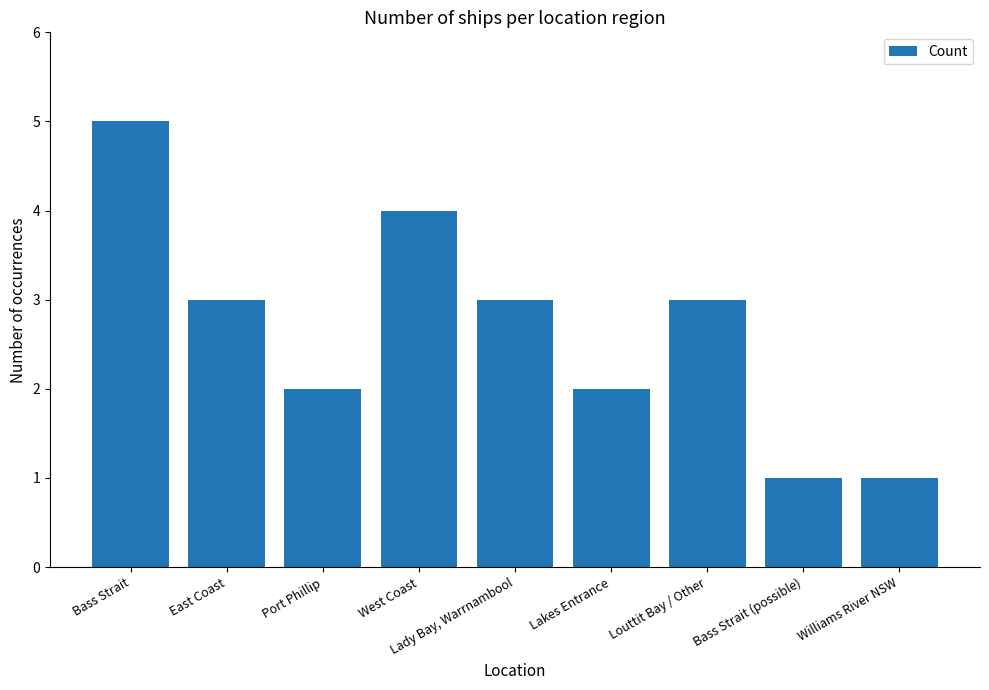

What is the sum of the values at Williams River NSW and Bass Strait?

6